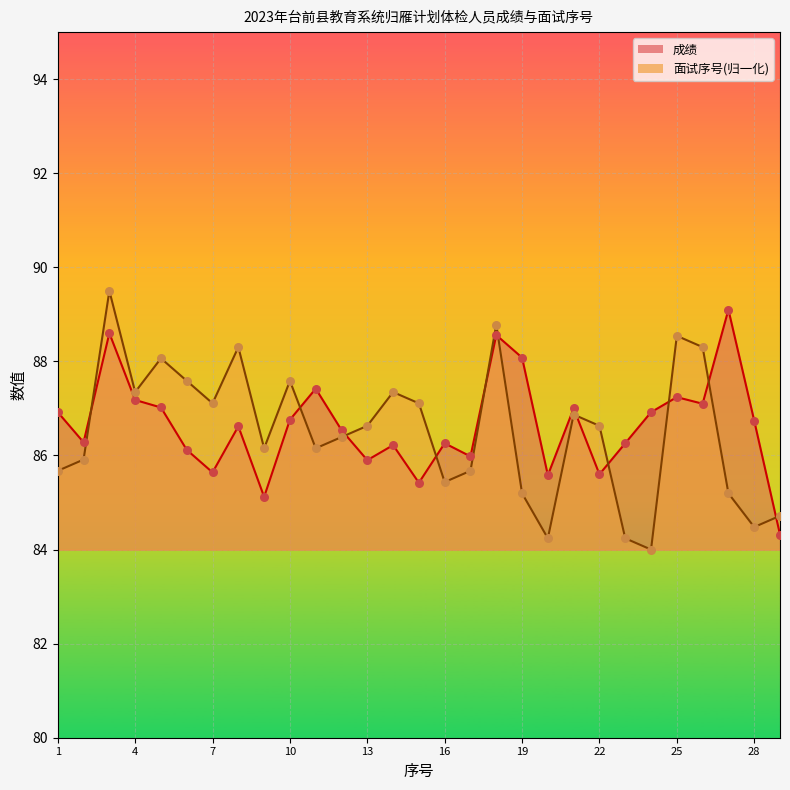

Which series contains the highest Y value?

面试序号